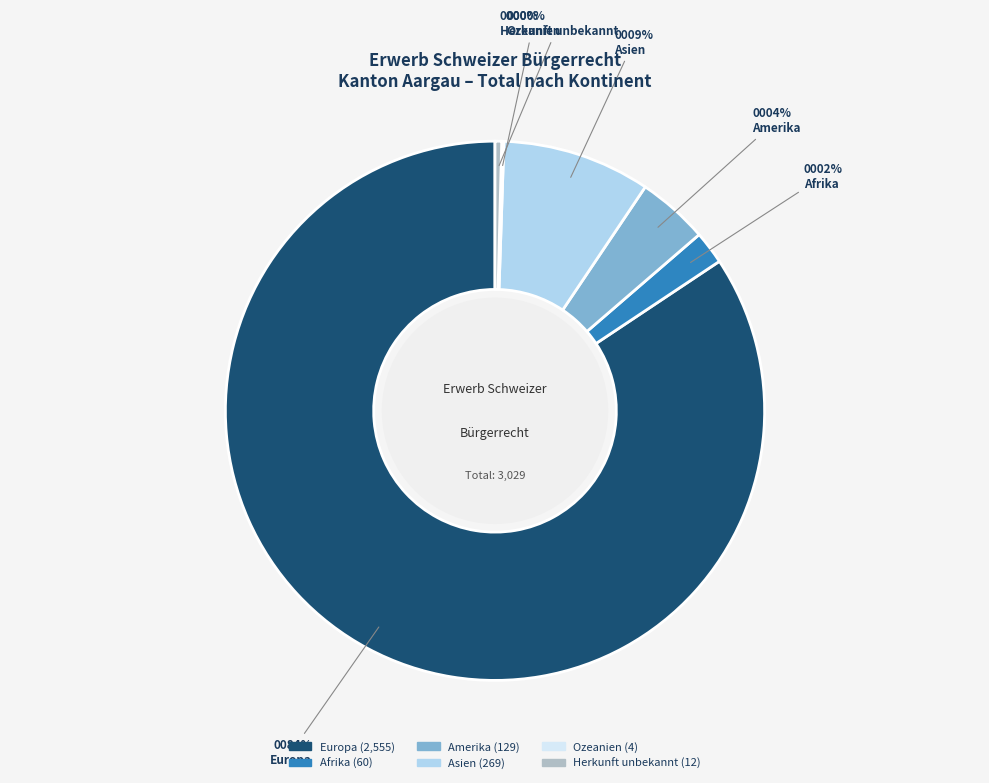

Which category has the biggest portion of the pie?

Europa